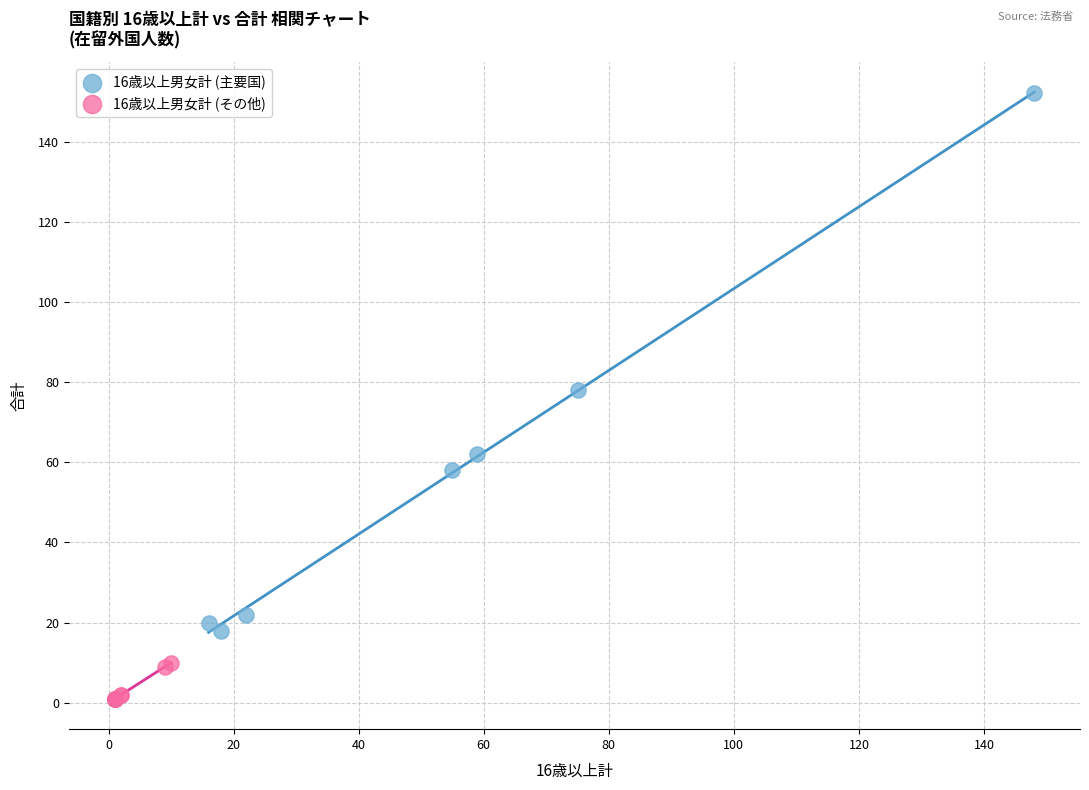

Which series reaches the maximum Y coordinate?

16歳以上男女計 (主要国)